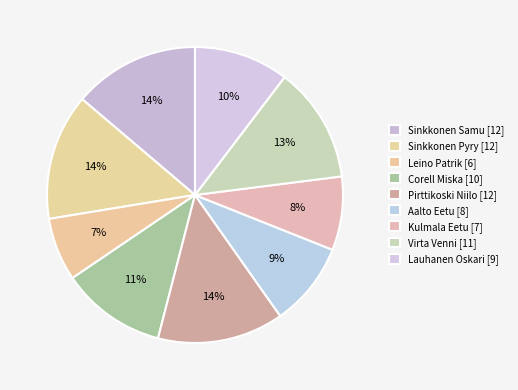

Count the number of slices in the pie.

9